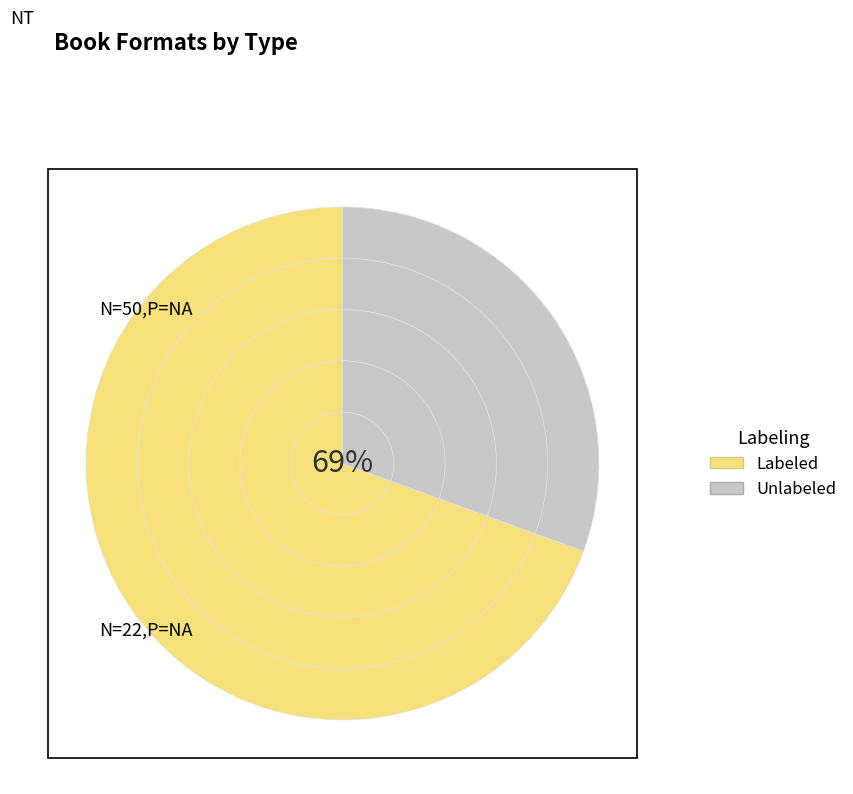

Count the number of slices in the pie.

6